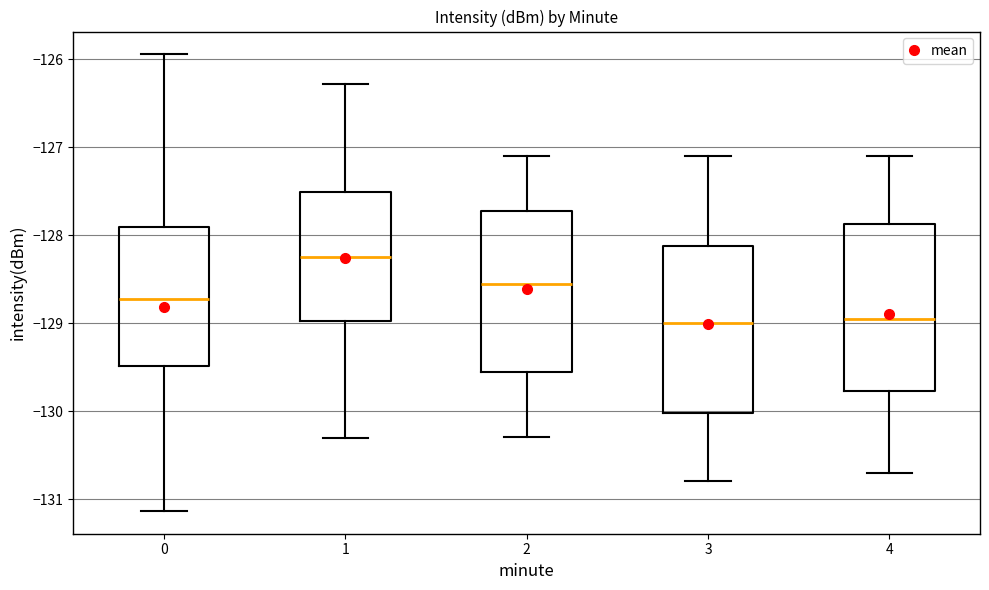

Reading left to right, transcribe this box plot: for each box, give where its median line is, the range the box spans, and where its two whiskers end, as read against the y-axis. The values are not printed on the chart, so give them approximately, as read against the axis.

0: median -128.7, box -129.5 to -127.9, whiskers -131.1 to -125.9
1: median -128.2, box -129.0 to -127.5, whiskers -130.3 to -126.3
2: median -128.5, box -129.5 to -127.7, whiskers -130.3 to -127.1
3: median -129.0, box -130.0 to -128.1, whiskers -130.8 to -127.1
4: median -128.9, box -129.8 to -127.9, whiskers -130.7 to -127.1